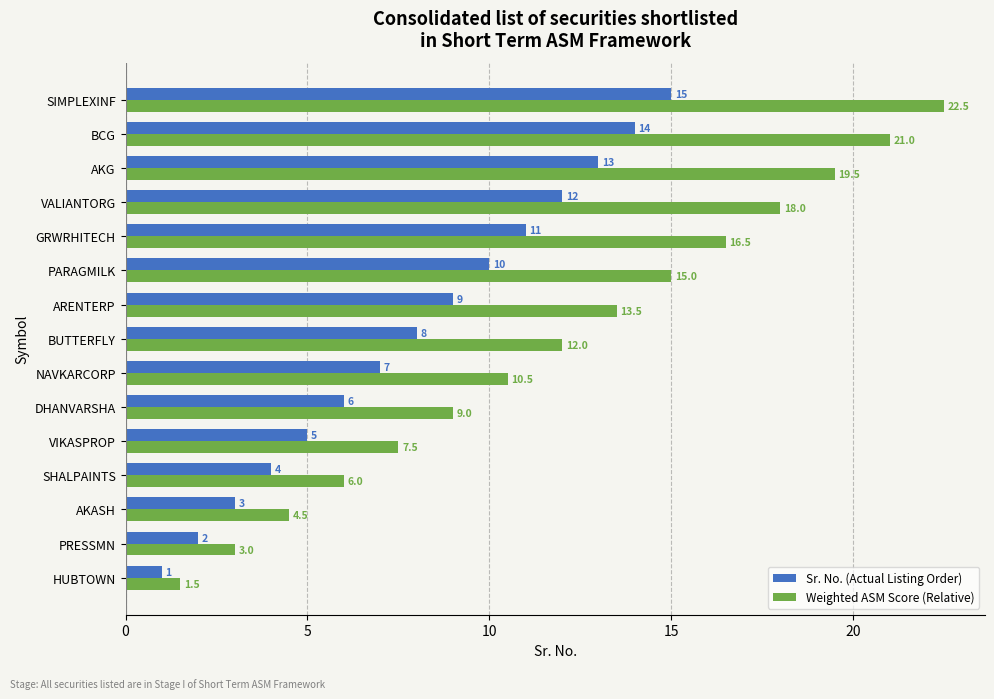

At AKASH, list the series in order from smallest to largest.

Sr. No. (Actual Listing Order), Weighted ASM Score (Relative)